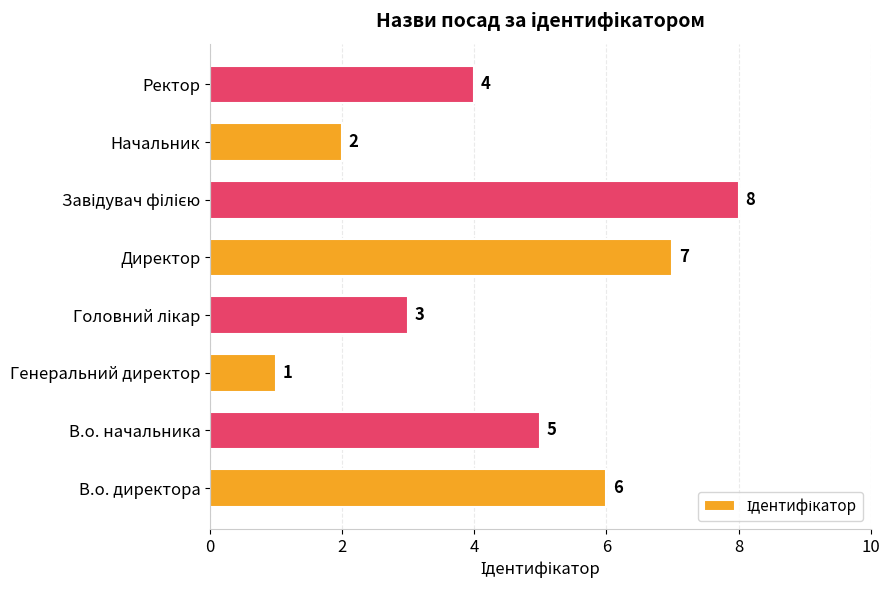

How many data points does each series have?

8